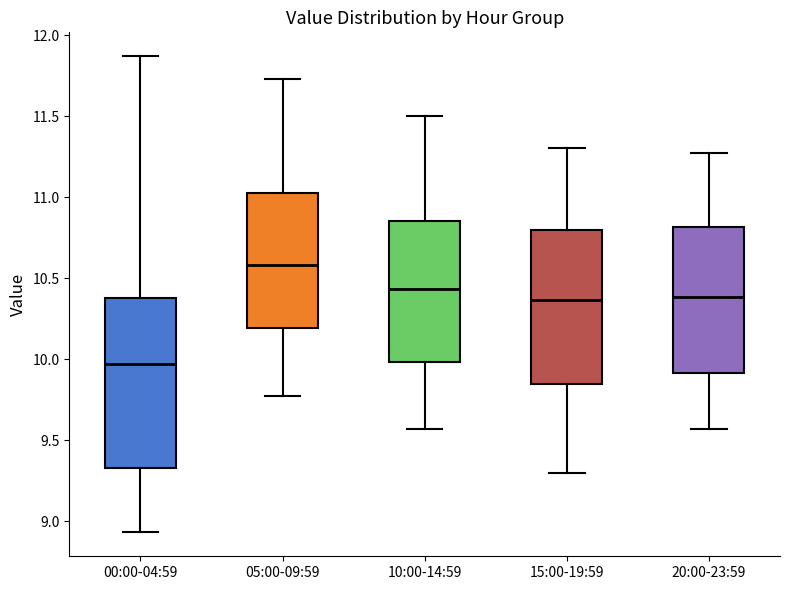

Reading left to right, transcribe this box plot: for each box, give where its median line is, the range the box spans, and where its two whiskers end, as read against the y-axis. The values are not printed on the chart, so give them approximately, as read against the axis.

00:00-04:59: median 9.95, box 9.35 to 10.40, whiskers 8.95 to 11.85
05:00-09:59: median 10.60, box 10.20 to 11.05, whiskers 9.75 to 11.75
10:00-14:59: median 10.45, box 10.00 to 10.85, whiskers 9.55 to 11.50
15:00-19:59: median 10.35, box 9.85 to 10.80, whiskers 9.30 to 11.30
20:00-23:59: median 10.40, box 9.90 to 10.80, whiskers 9.55 to 11.25